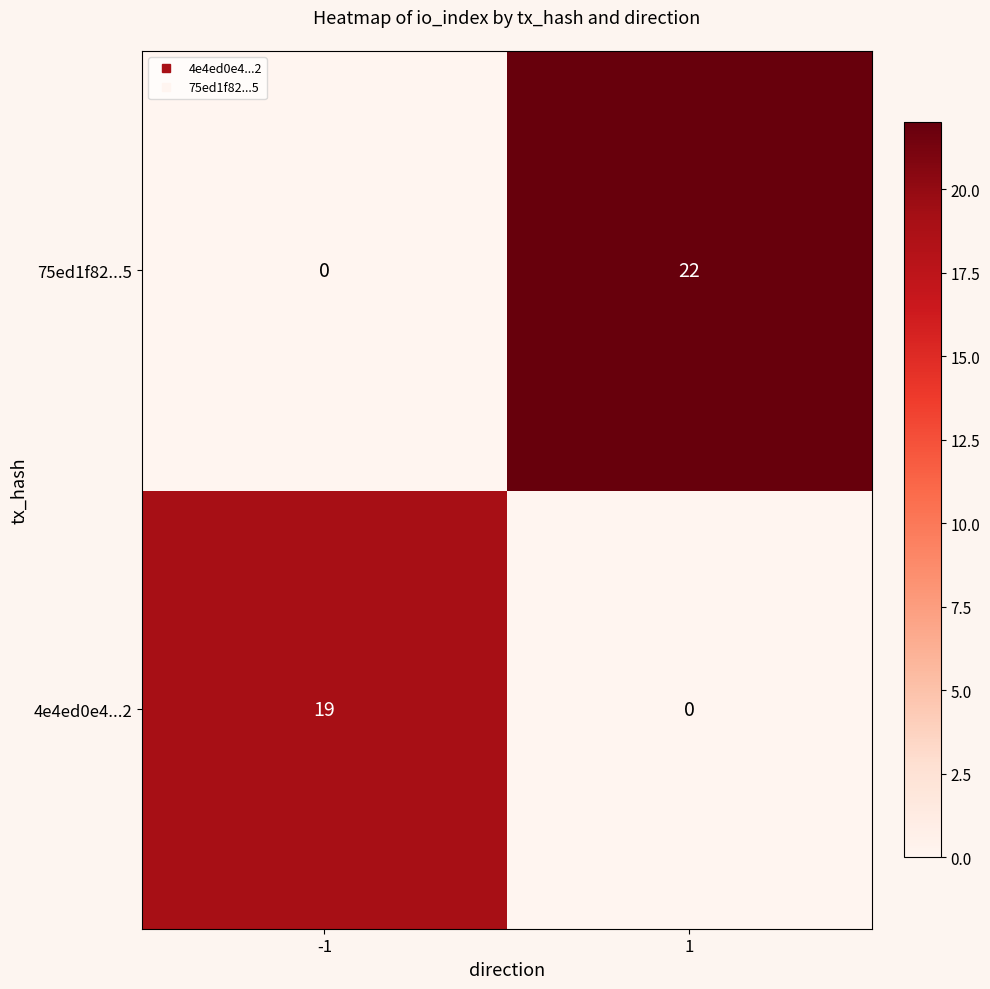

The value of 75ed1f82...5 at 1 is 22. True or false?

True